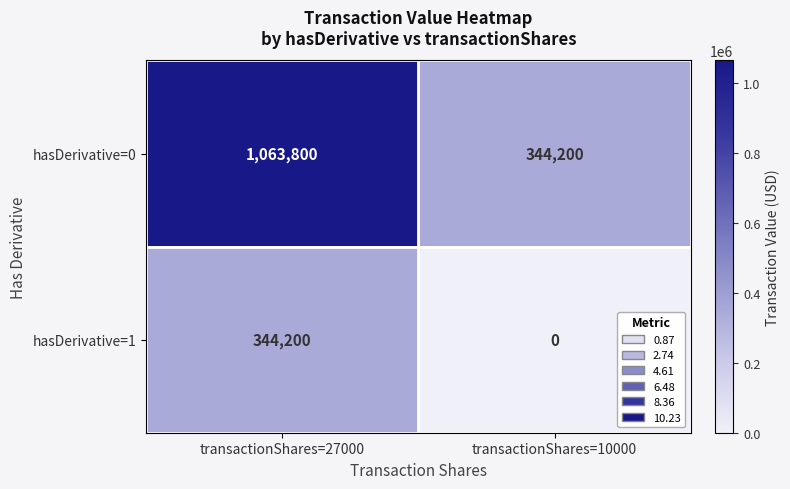

Which series has the largest total across all categories?

hasDerivative=0